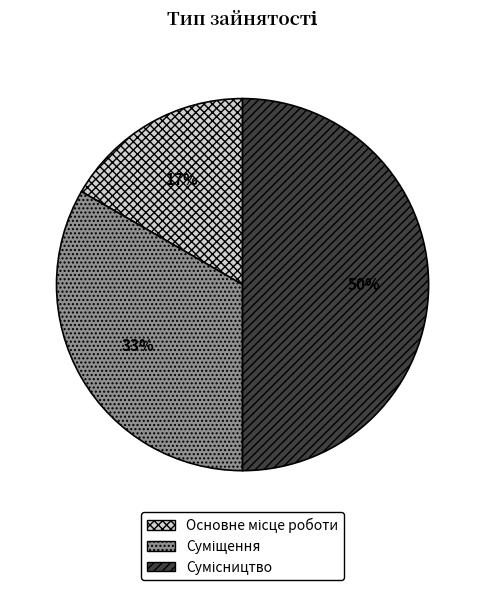

To the nearest percent, what is the difference between the largest and smallest slice percentages?

33%